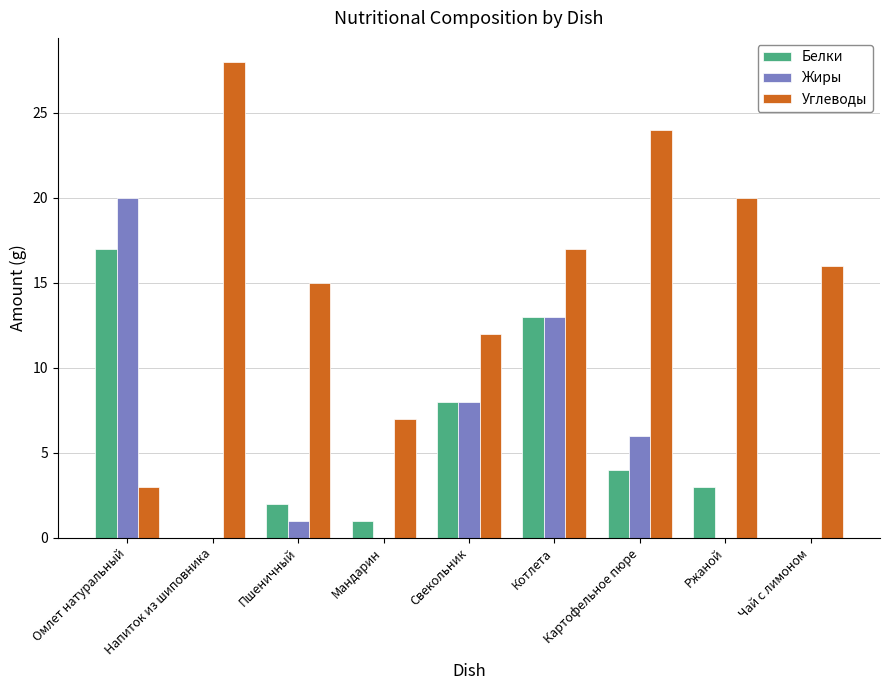

At which category does the chart reach its peak across all series?

Напиток из шиповника